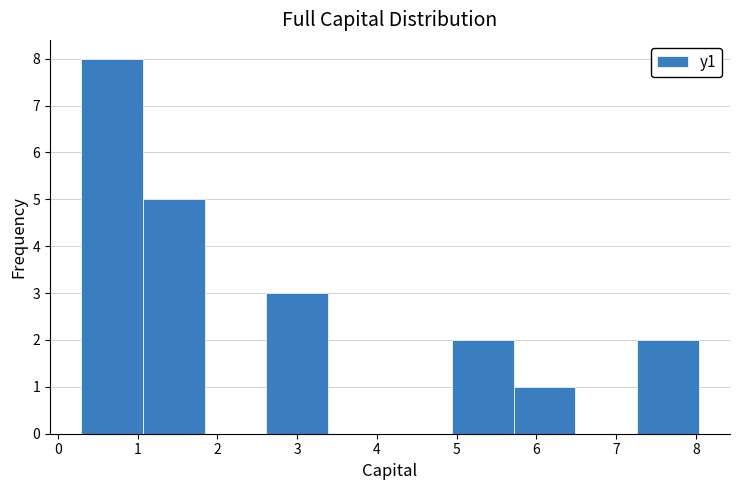

Reading left to right, transcribe this chart: for each bar, give the range it covers on the x-axis and its height. Neither the bar edges nor the heights are printed on the chart, so give them approximately, as read against the axes.

0.3 to 1.1: 8
1.1 to 1.8: 5
1.8 to 2.6: 0
2.6 to 3.4: 3
3.4 to 4.2: 0
4.2 to 4.9: 0
4.9 to 5.7: 2
5.7 to 6.5: 1
6.5 to 7.3: 0
7.3 to 8.0: 2